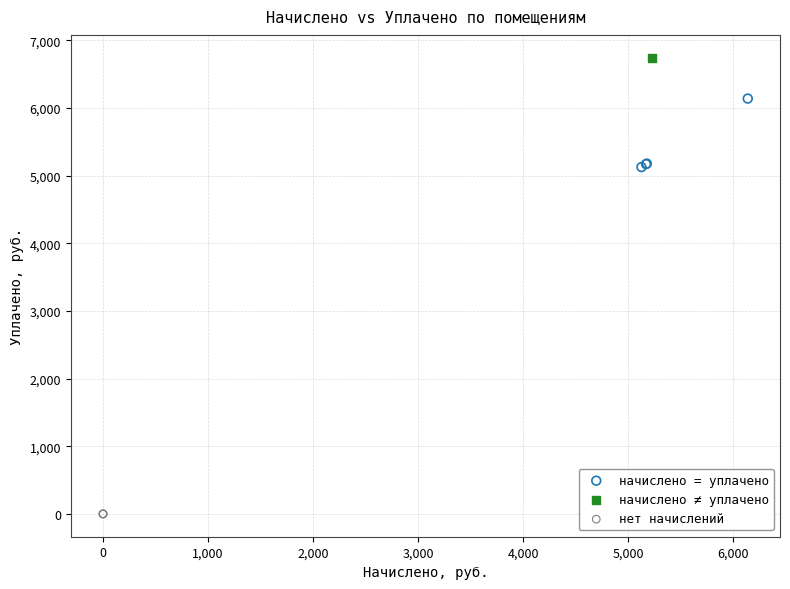

What are all the series names shown in the legend?

начислено = уплачено, начислено ≠ уплачено, нет начислений